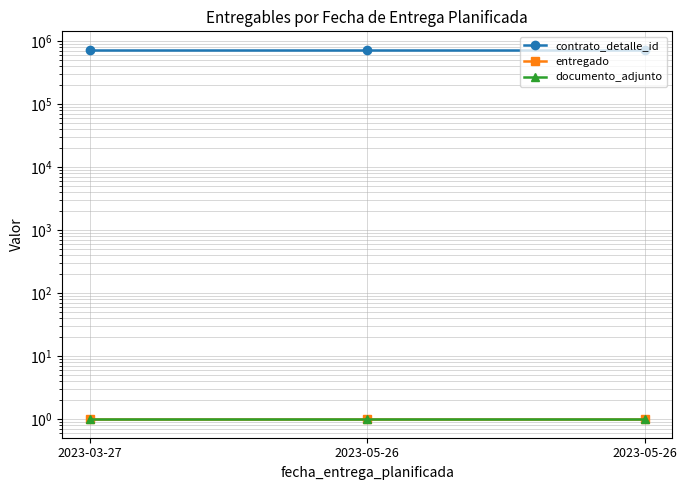

Which series has the largest total across all categories?

contrato_detalle_id